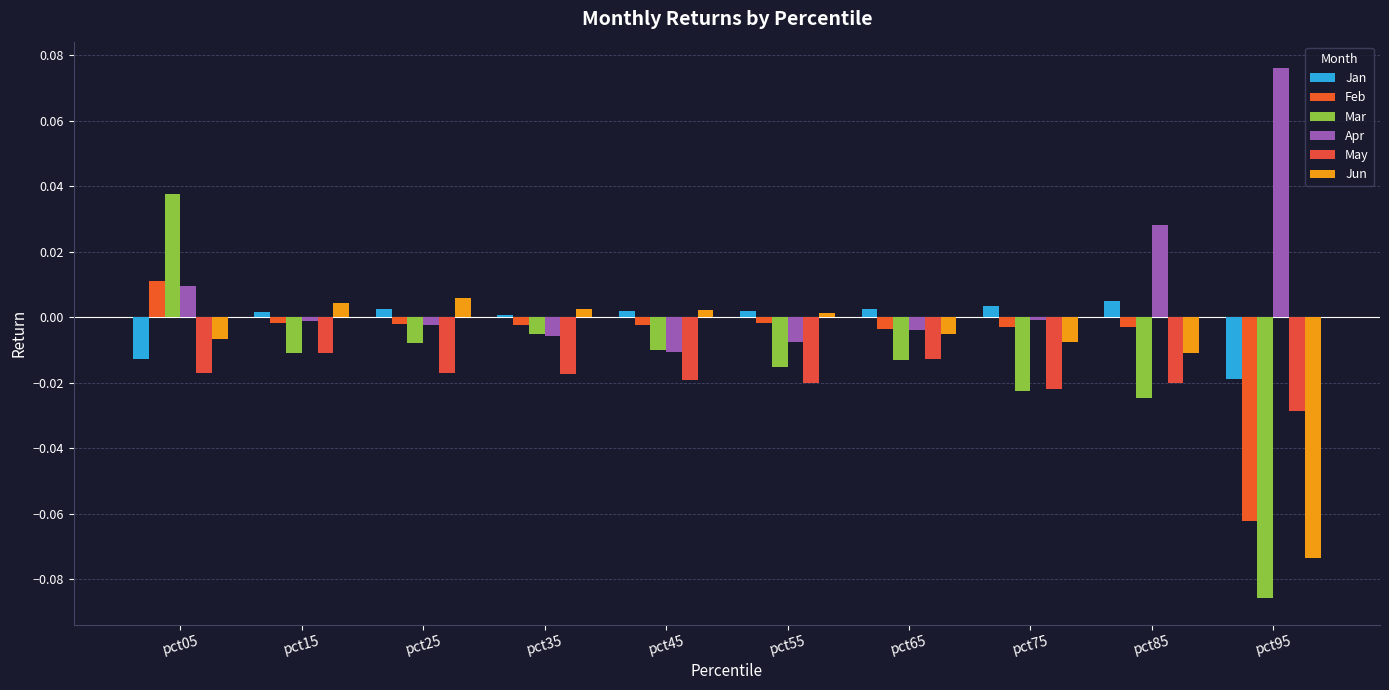

Reading left to right, list all the values displayed in this chart.

Jan: -0.0	0.0	0.0	0.0	0.0	0.0	0.0	0.0	0.0	-0.0
Feb: 0.0	-0.0	-0.0	-0.0	-0.0	-0.0	-0.0	-0.0	-0.0	-0.1
Mar: 0.0	-0.0	-0.0	-0.0	-0.0	-0.0	-0.0	-0.0	-0.0	-0.1
Apr: 0.0	-0.0	-0.0	-0.0	-0.0	-0.0	-0.0	-0.0	0.0	0.1
May: -0.0	-0.0	-0.0	-0.0	-0.0	-0.0	-0.0	-0.0	-0.0	-0.0
Jun: -0.0	0.0	0.0	0.0	0.0	0.0	-0.0	-0.0	-0.0	-0.1